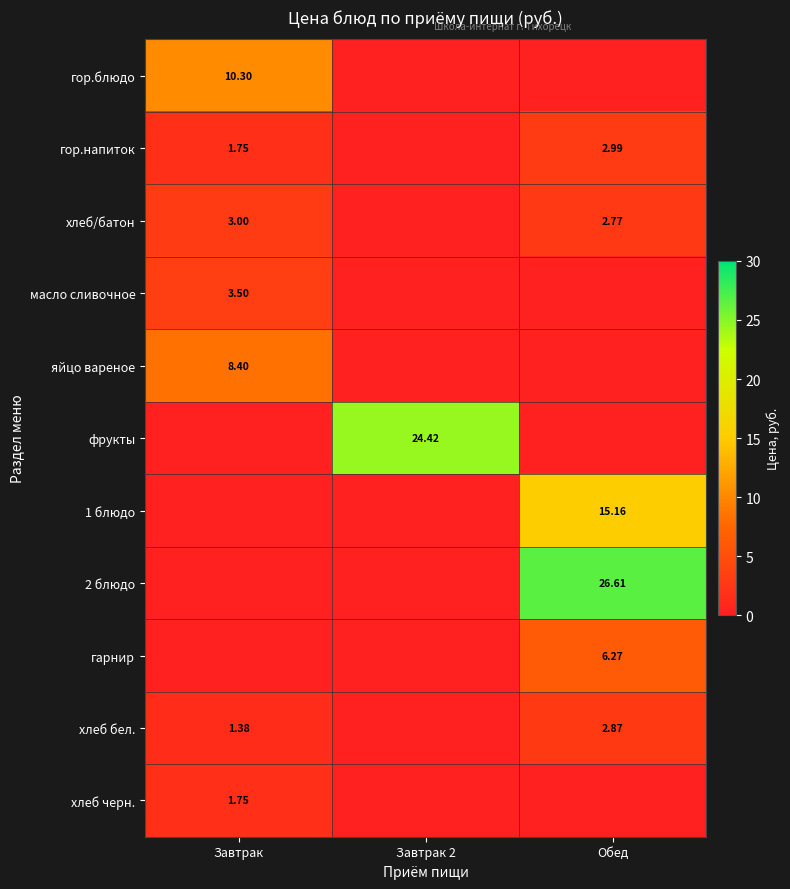

Which series has the widest spread of values?

2 блюдо